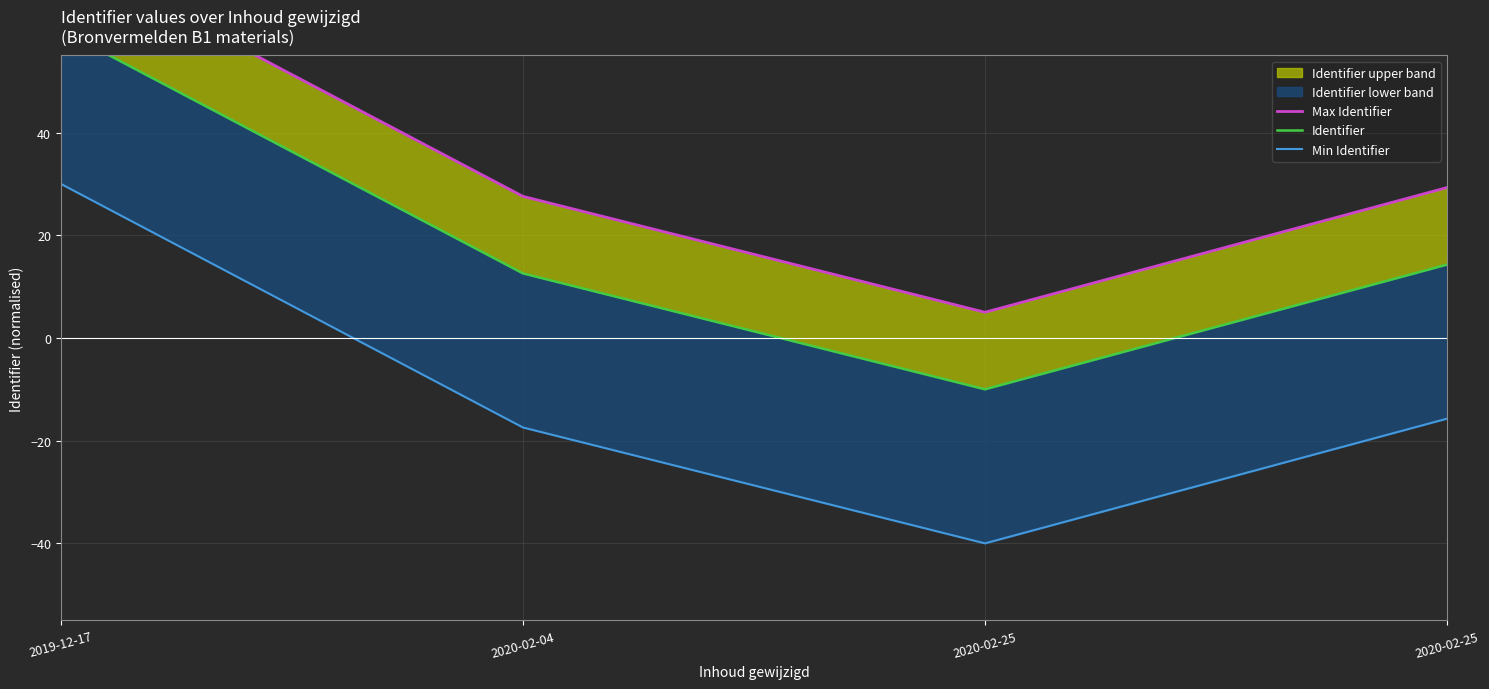

Rank the series by their average value, from highest to lowest.

Max Identifier, Identifier, Min Identifier